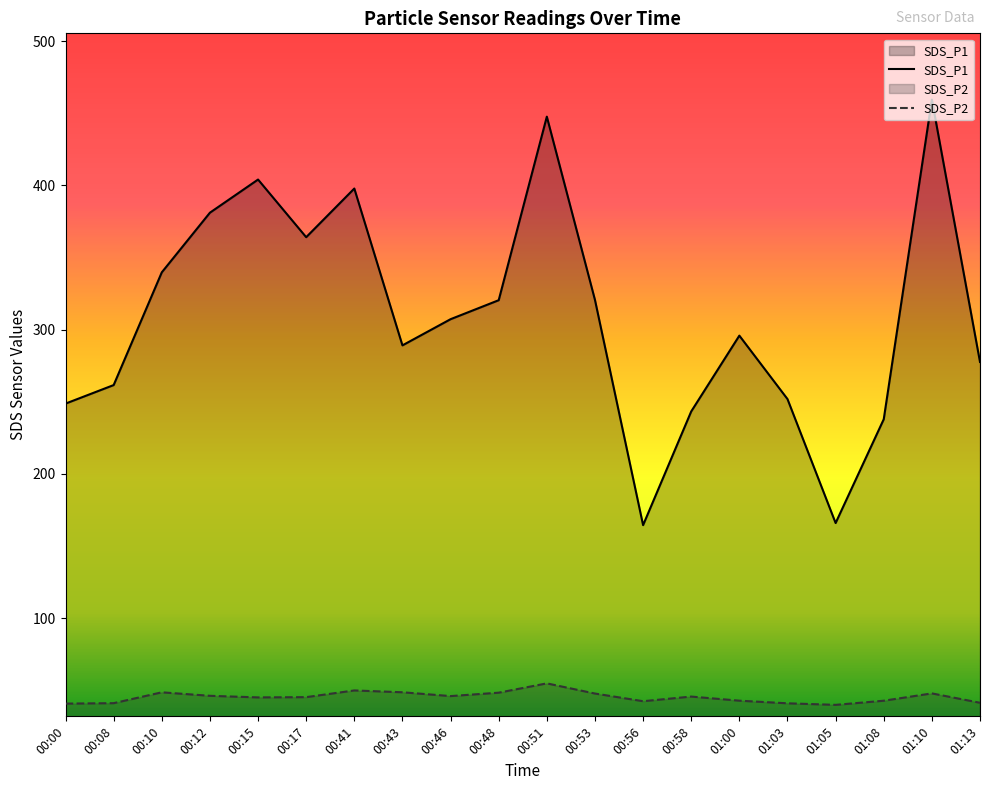

True or false: SDS_P2 and SDS_P1 intersect in this chart.

False